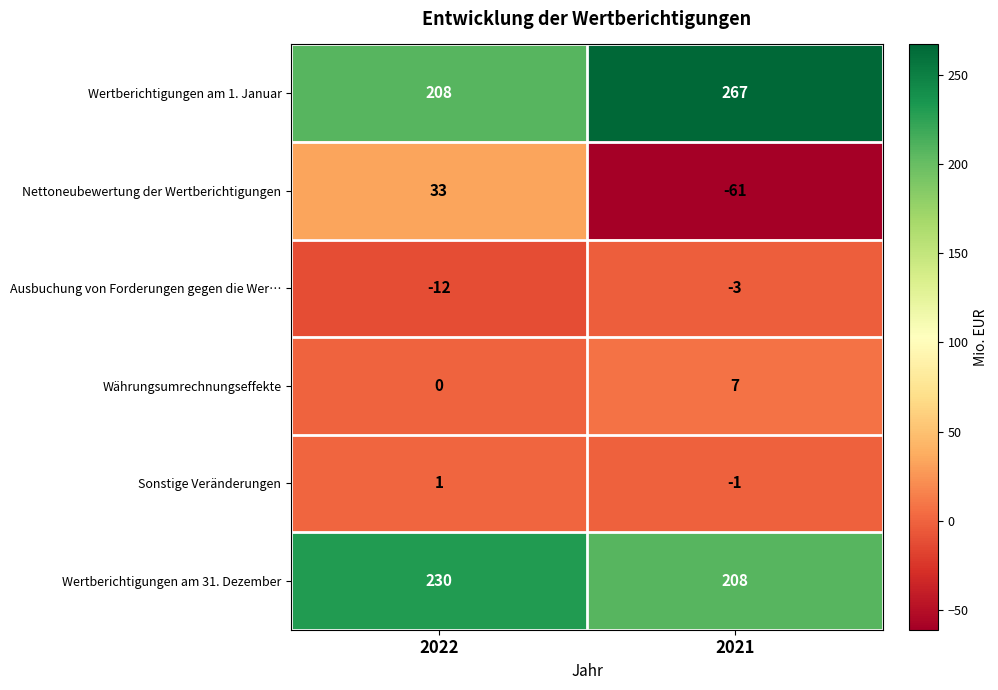

What is the sum of the Ausbuchung von Forderungen gegen die Wer… values at 2022 and 2021?

-15